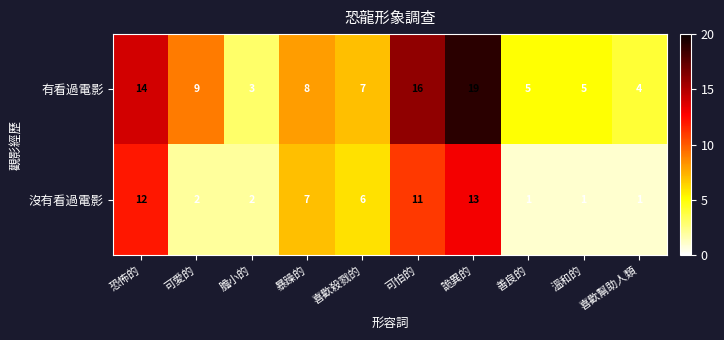

Which series has the largest range (max minus min)?

有看過電影